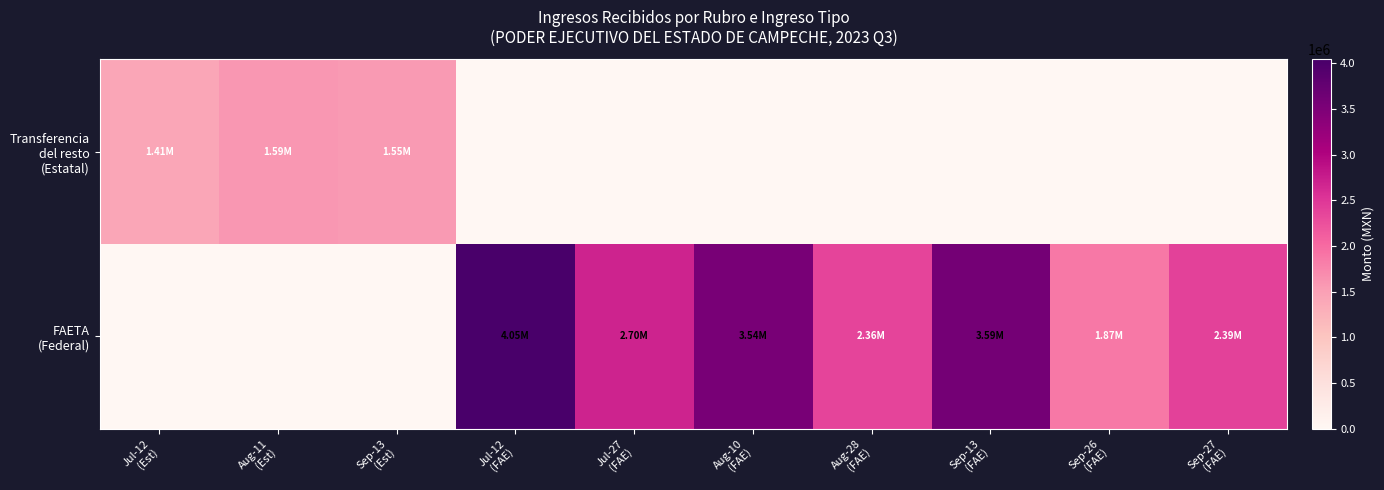

How many series are shown in this chart?

2